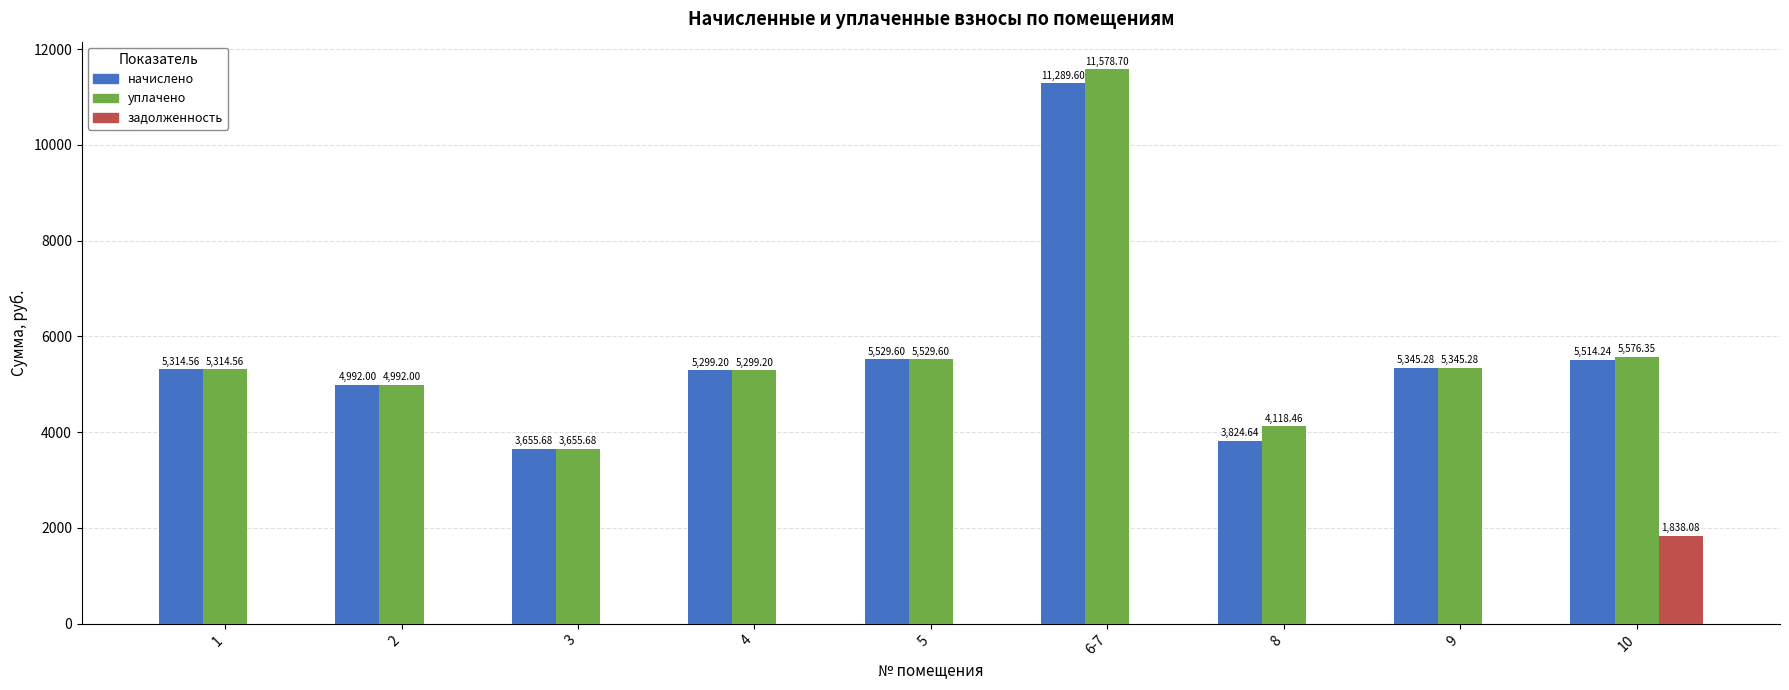

What is the difference between the уплачено values at 9 and 1?

30.7